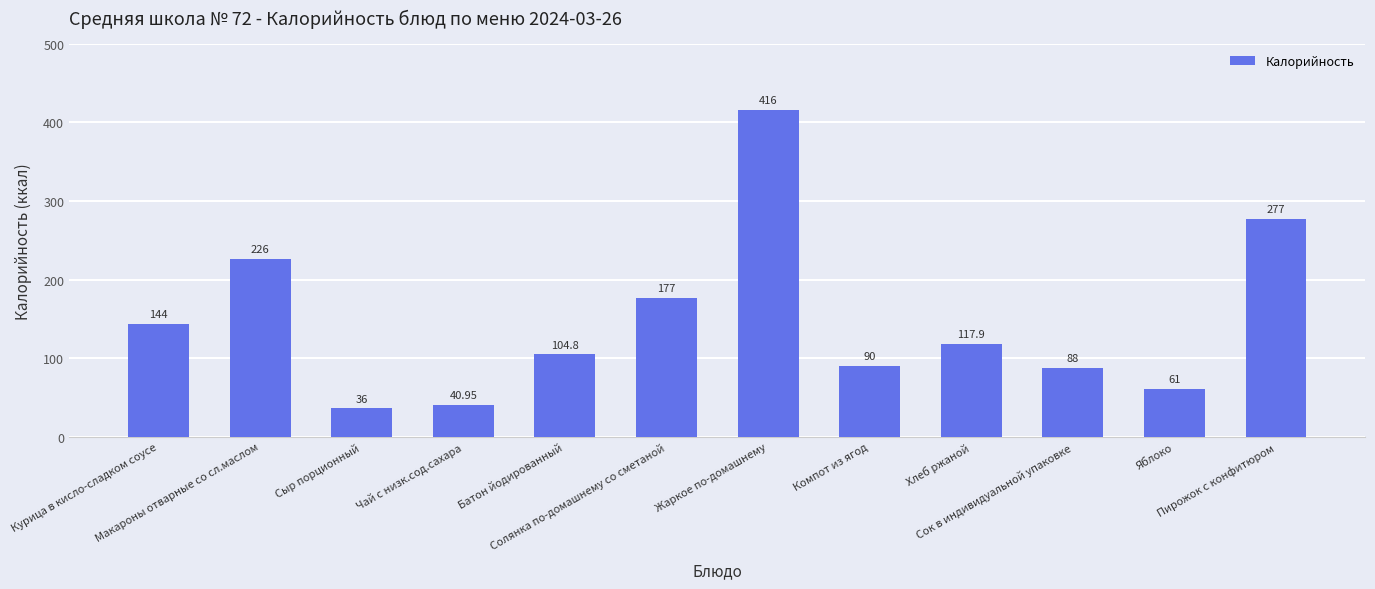

What is the sum of the values at Курица в кисло-сладком соусе and Батон йодированный?

248.8